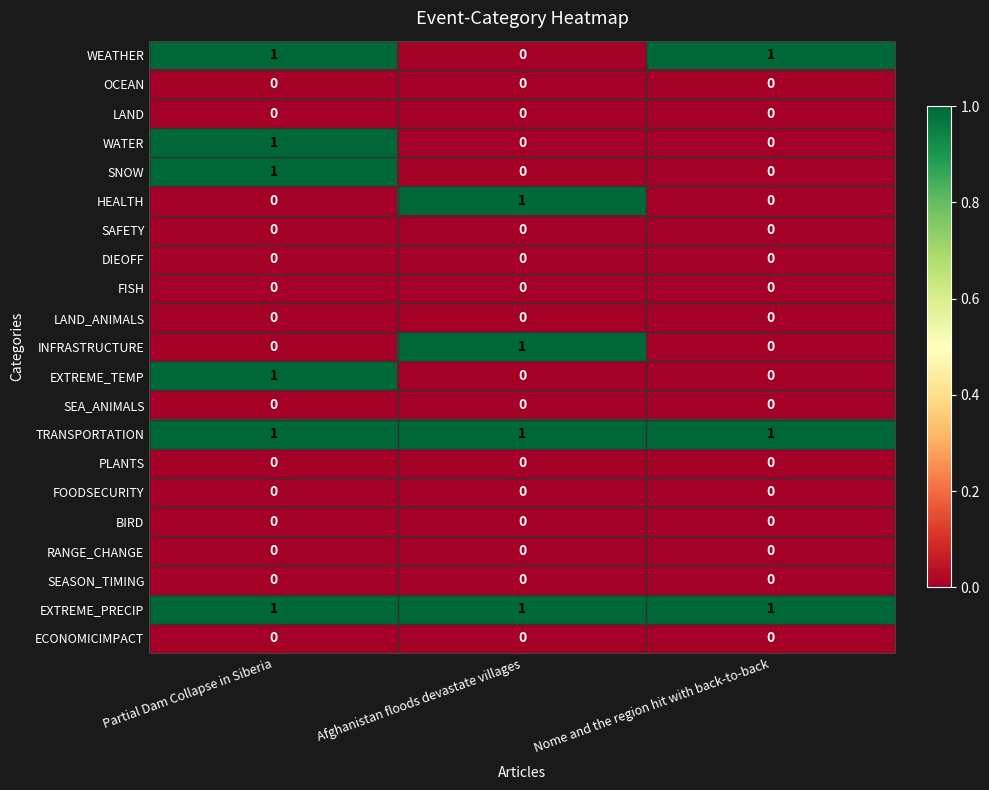

Count the WATER values in the range 0 to 1.

3